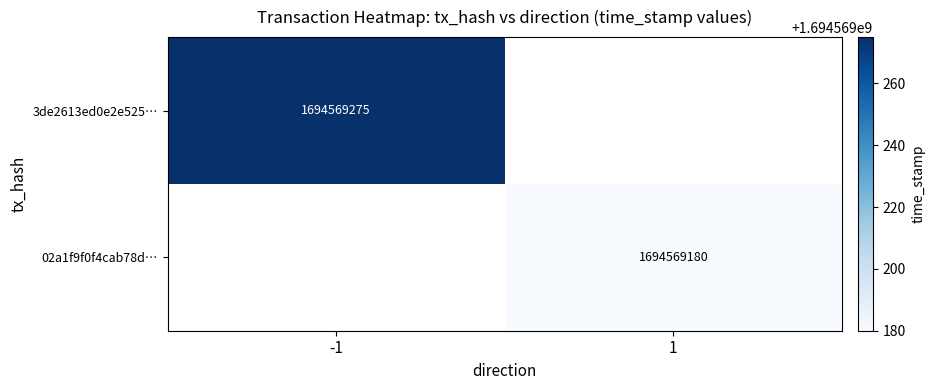

Is it true that 02a1f9f0f4cab78daf86eeff4a4ca137c743b24 equals 0 at direction?

False